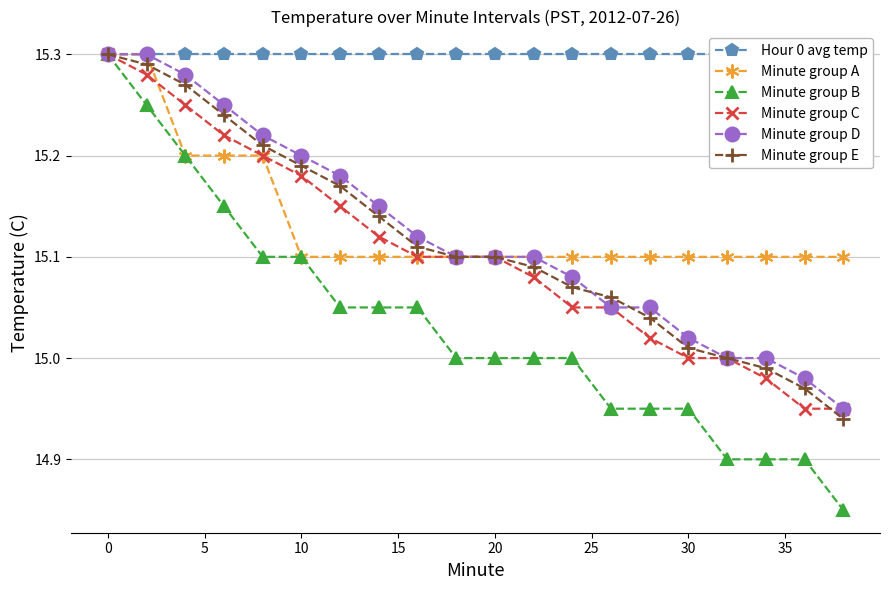

How many data points in Minute group B are above 15?

9